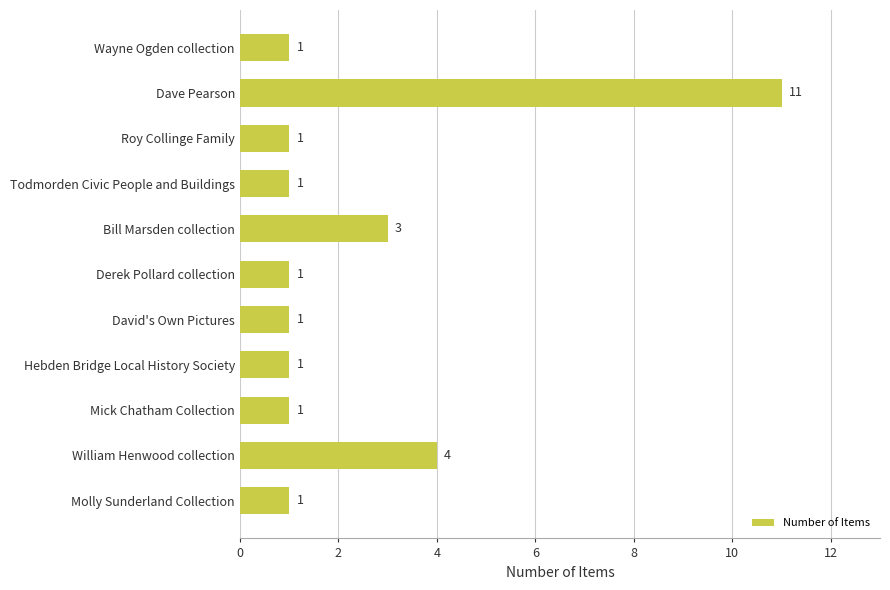

What is the change in value from Todmorden Civic People and Buildings to William Henwood collection?

+3